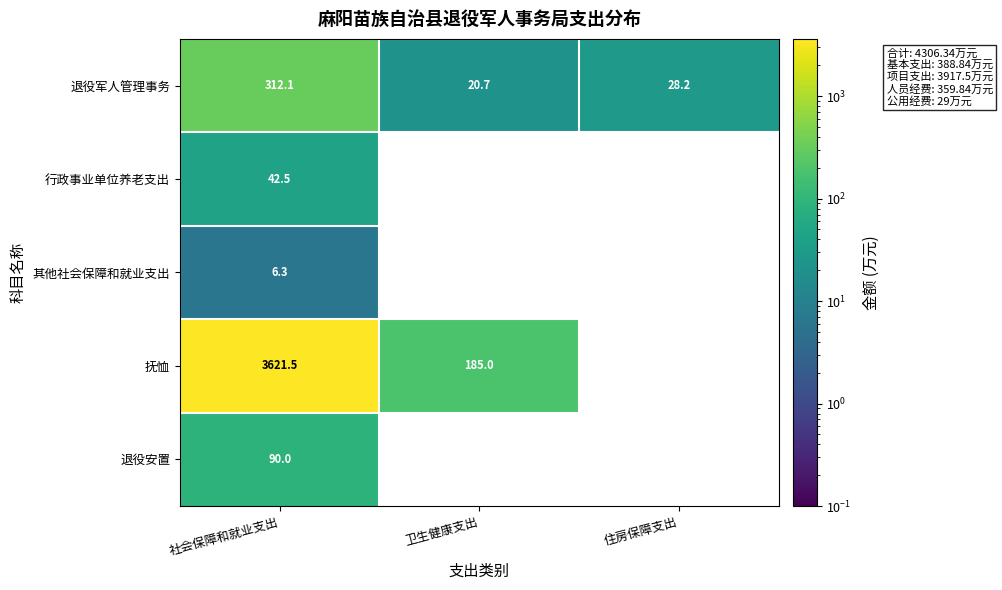

At how many categories does at least one series exceed 3467?

1